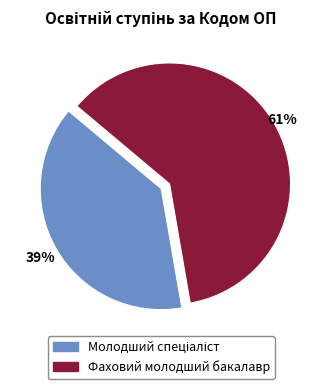

What percentage is the Фаховий молодший бакалавр slice, to the nearest percent?

61%